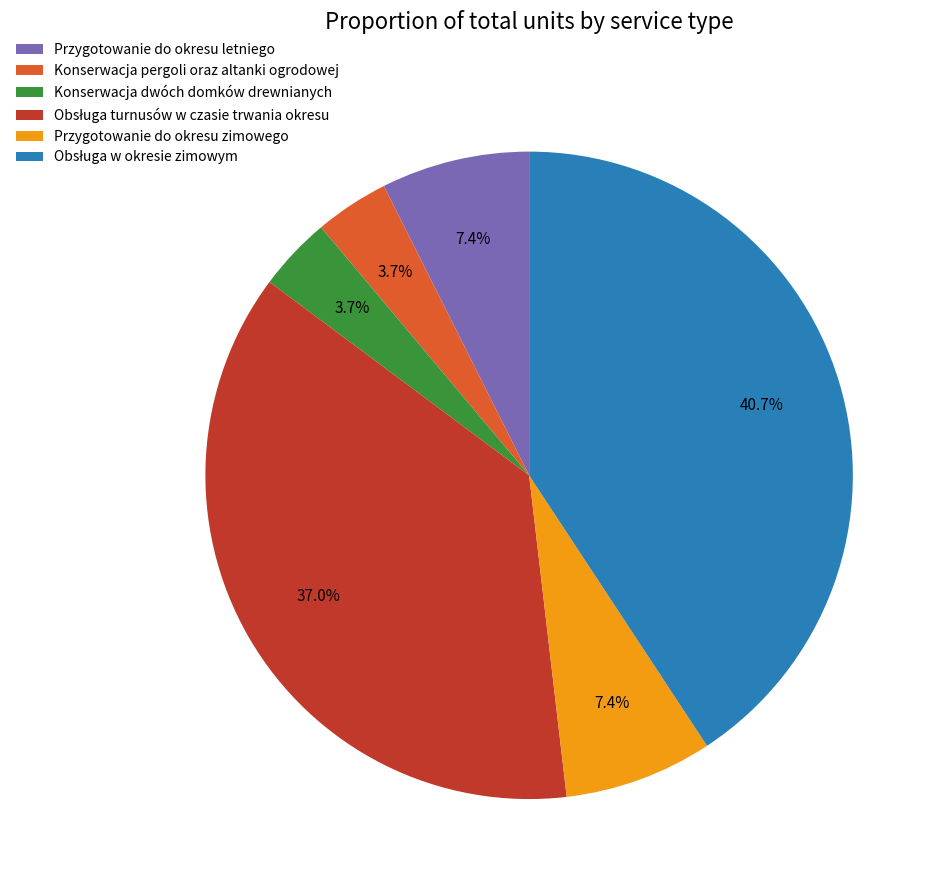

How many slices are in this pie chart?

6